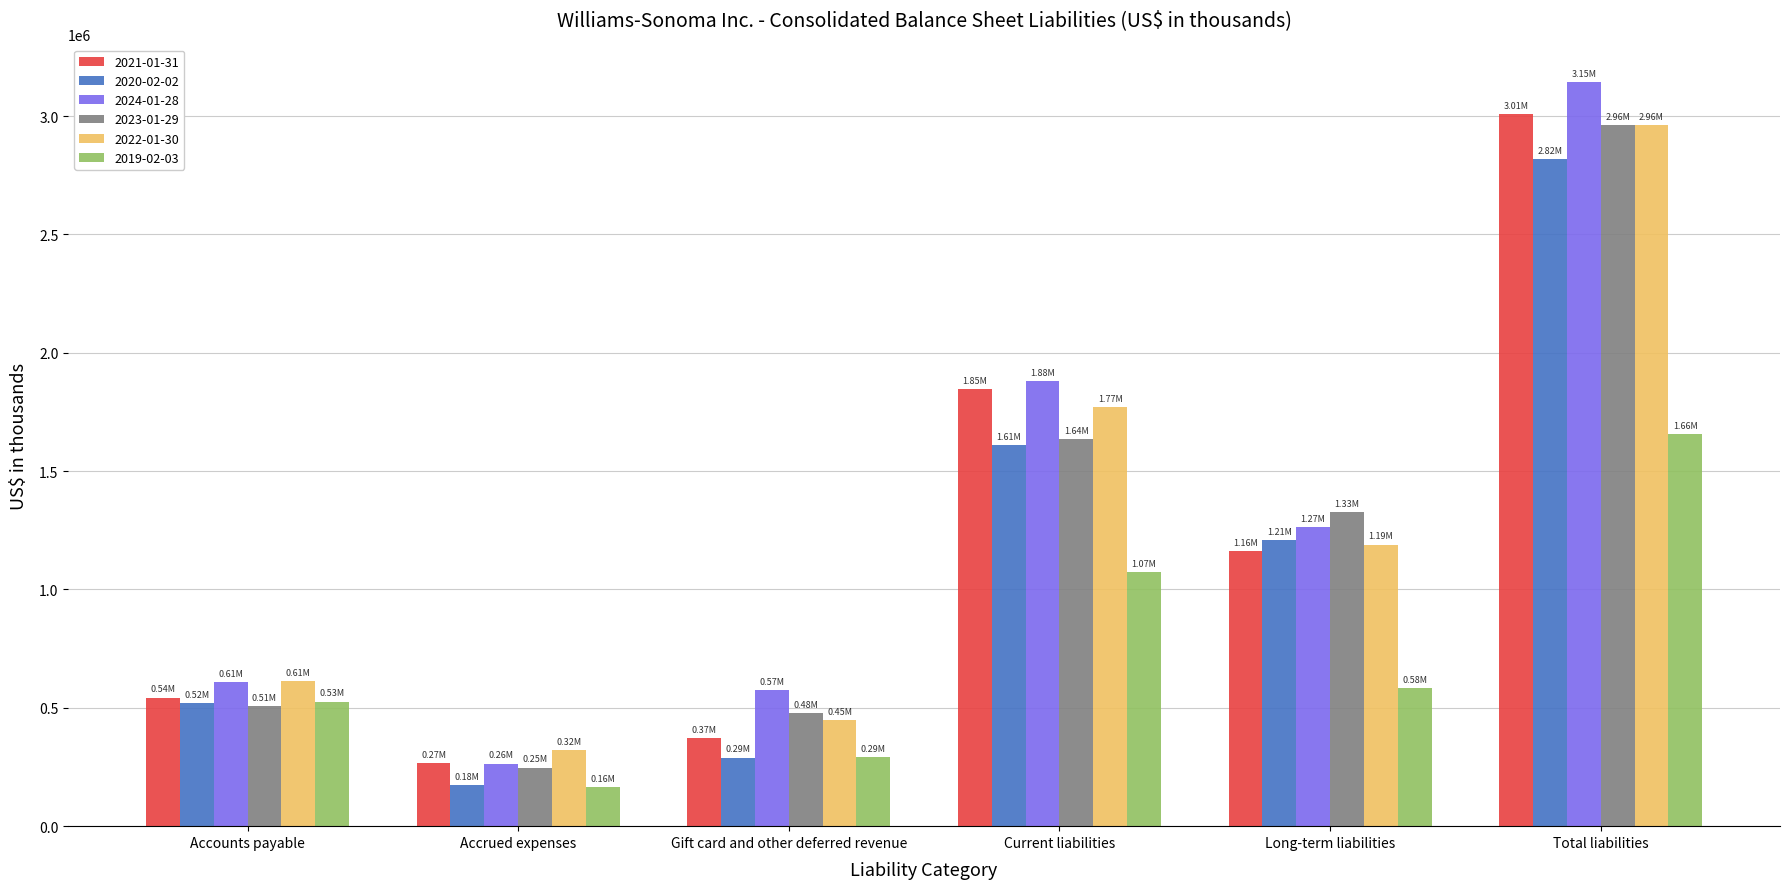

Which series has the widest spread of values?

2024-01-28